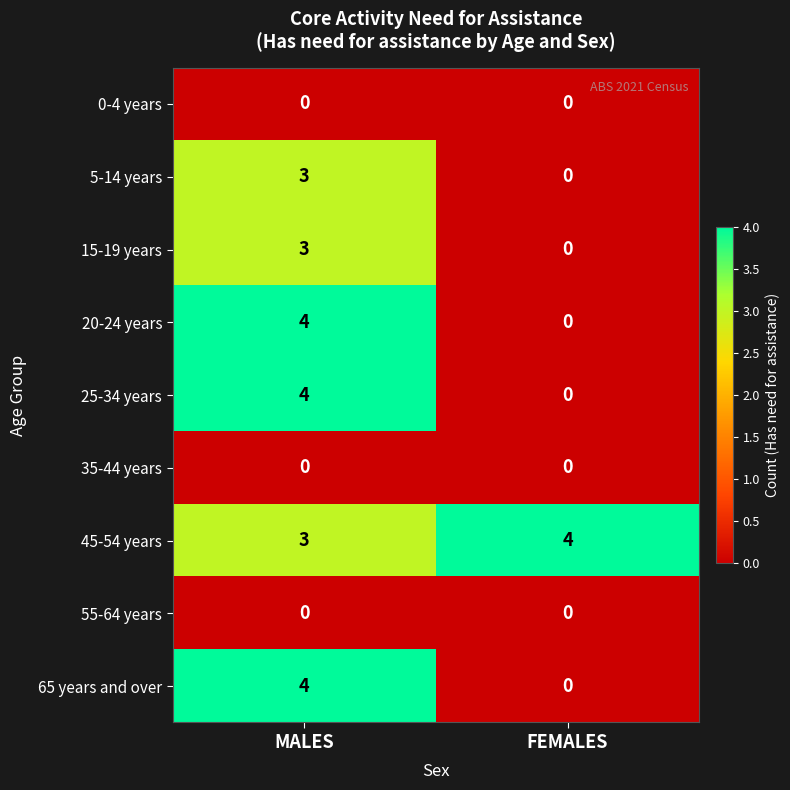

The 15-19 years series shows 0 at FEMALES. True or false?

True